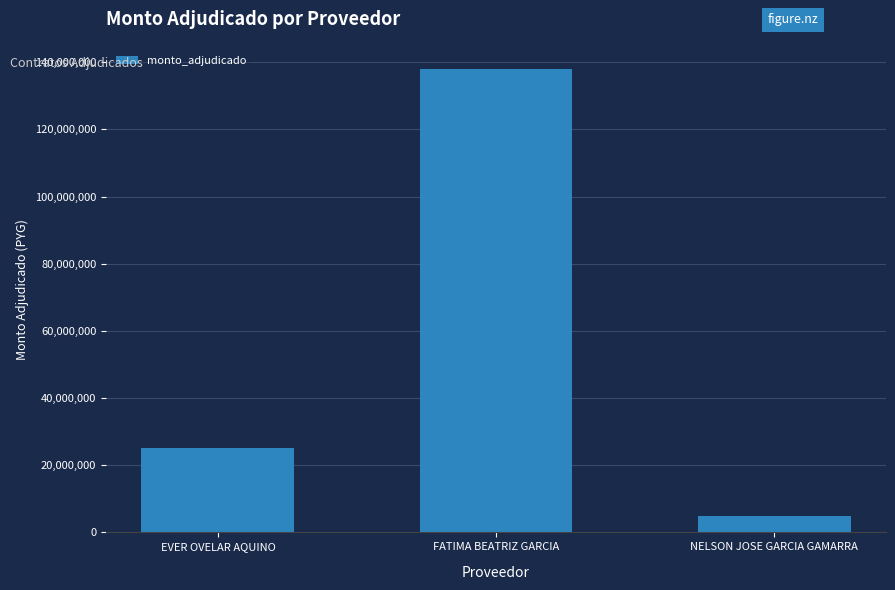

Which category has the lowest value across all series?

NELSON JOSE GARCIA GAMARRA